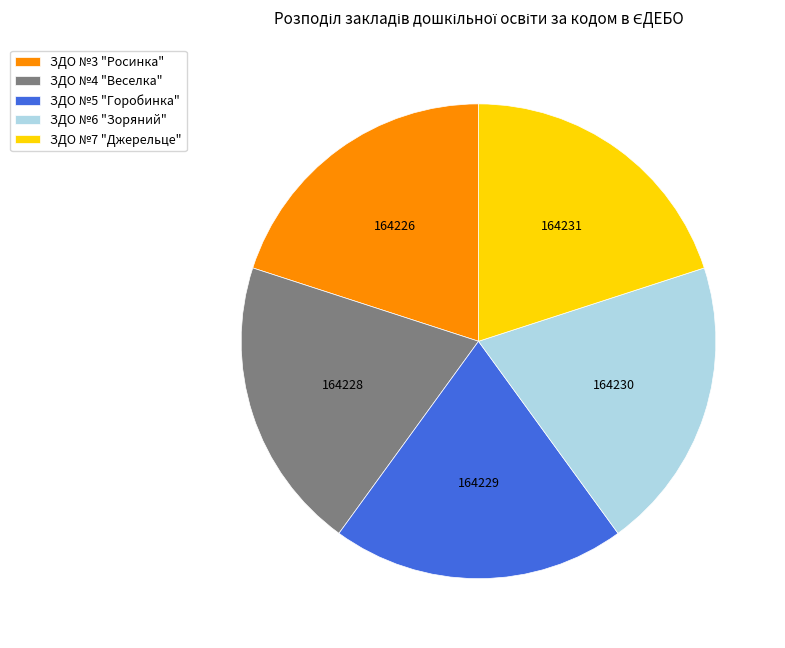

True or false: ЗДО №7 "Джерельце" accounts for 20% of the total.

True